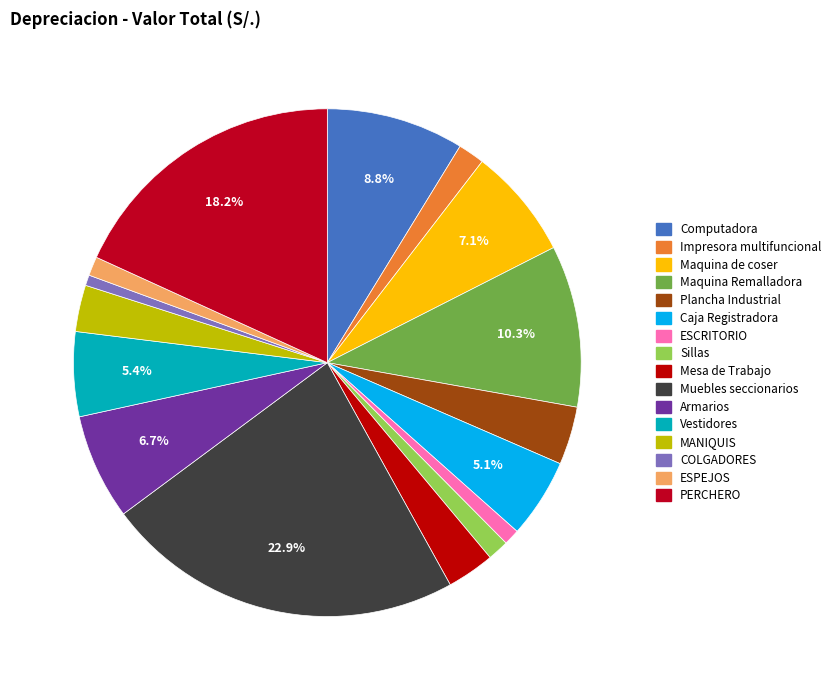

True or false: Plancha Industrial accounts for 4% of the total.

True